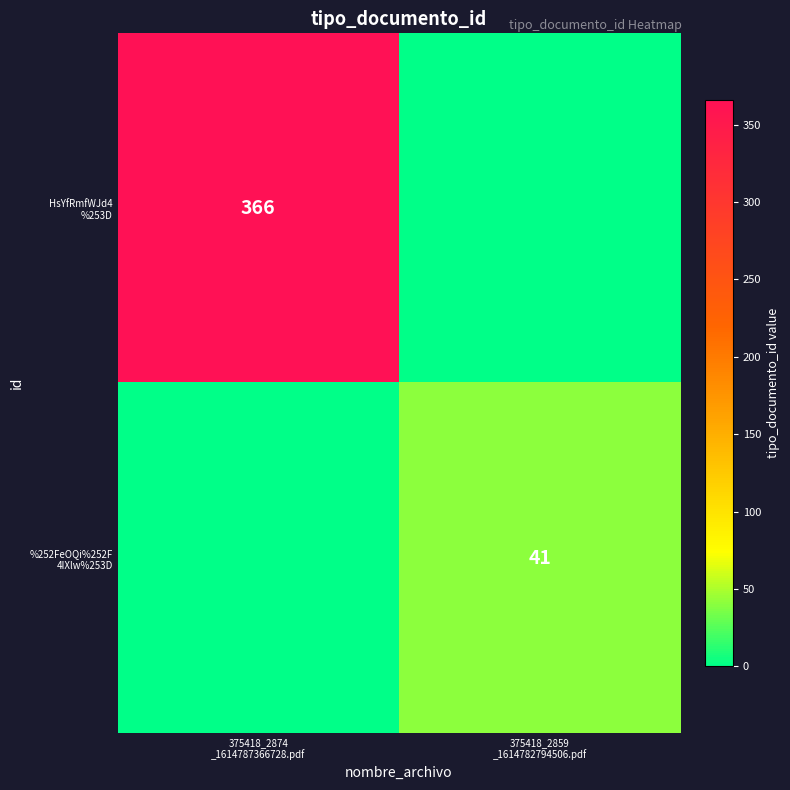

Rank the series by their average value, from highest to lowest.

HsYfRmfWJd4 %253D, %252FeOQi%252F 4IXlw%253D